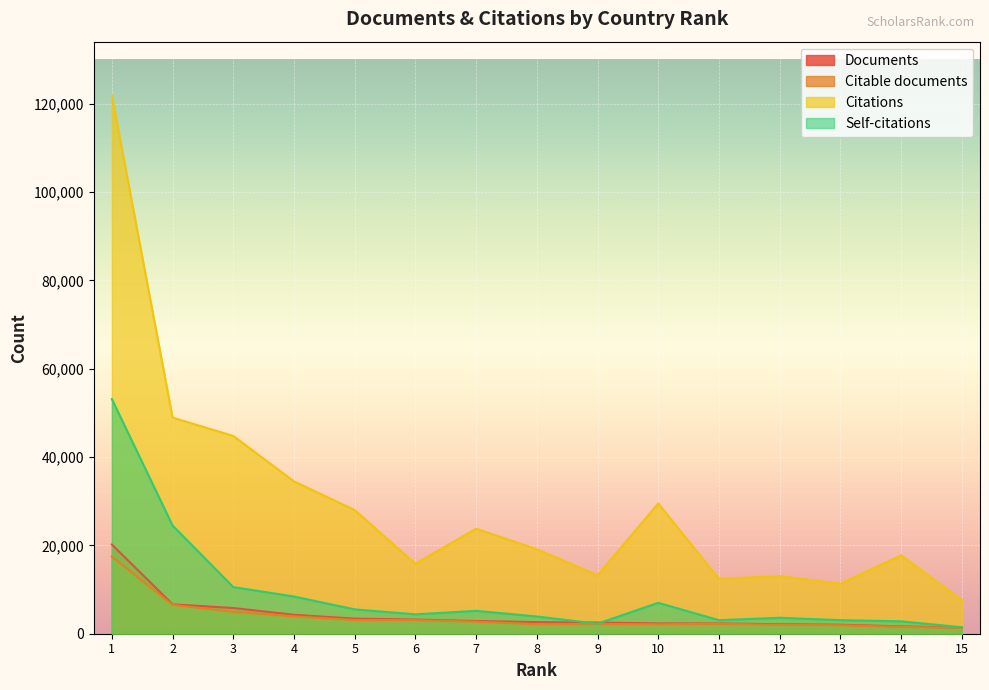

How many lines are shown in the chart?

4